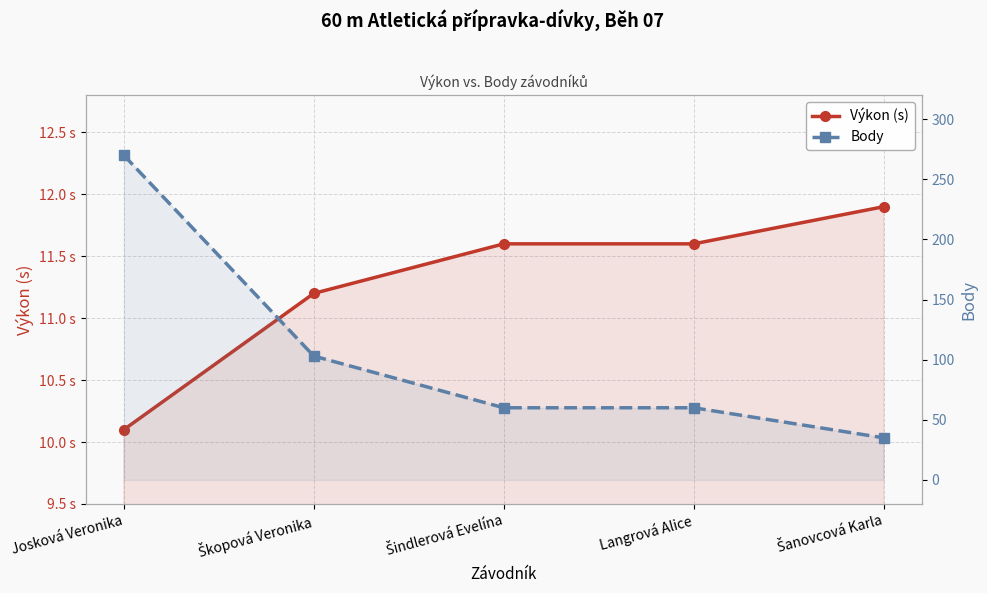

The Body series shows 270.0 at Josková Veronika. True or false?

True